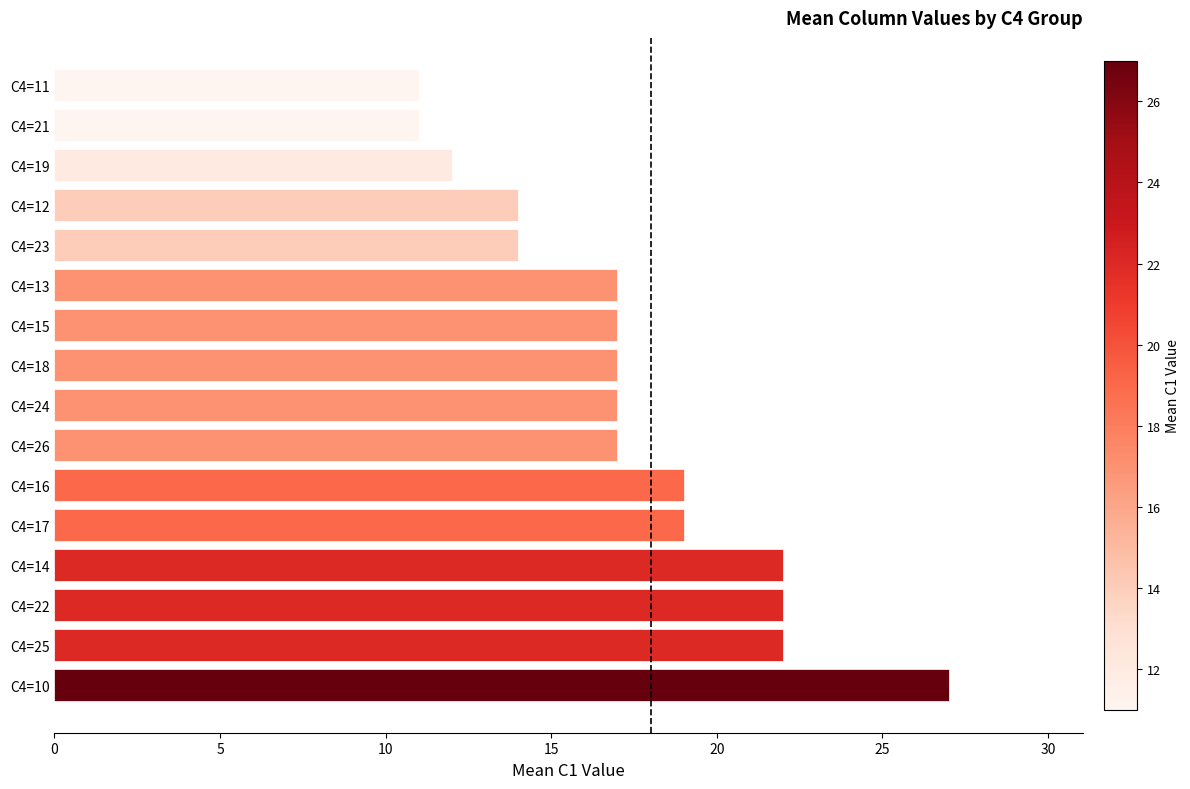

Is it true that the value at C4=24 is 17?

True